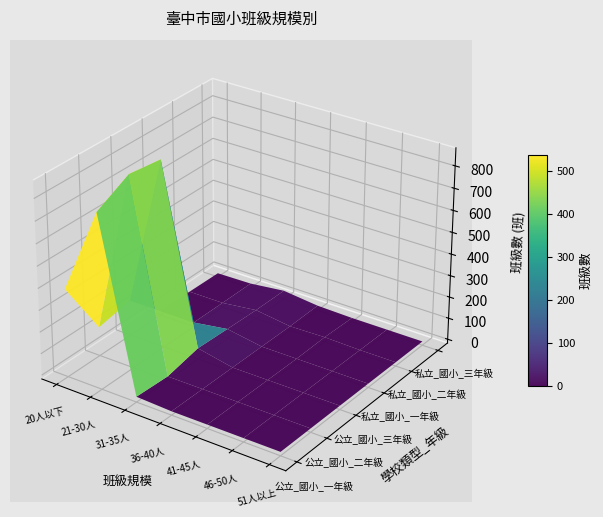

What is the difference between the second highest and second lowest values in the 私立_國小_三年級 series?

4